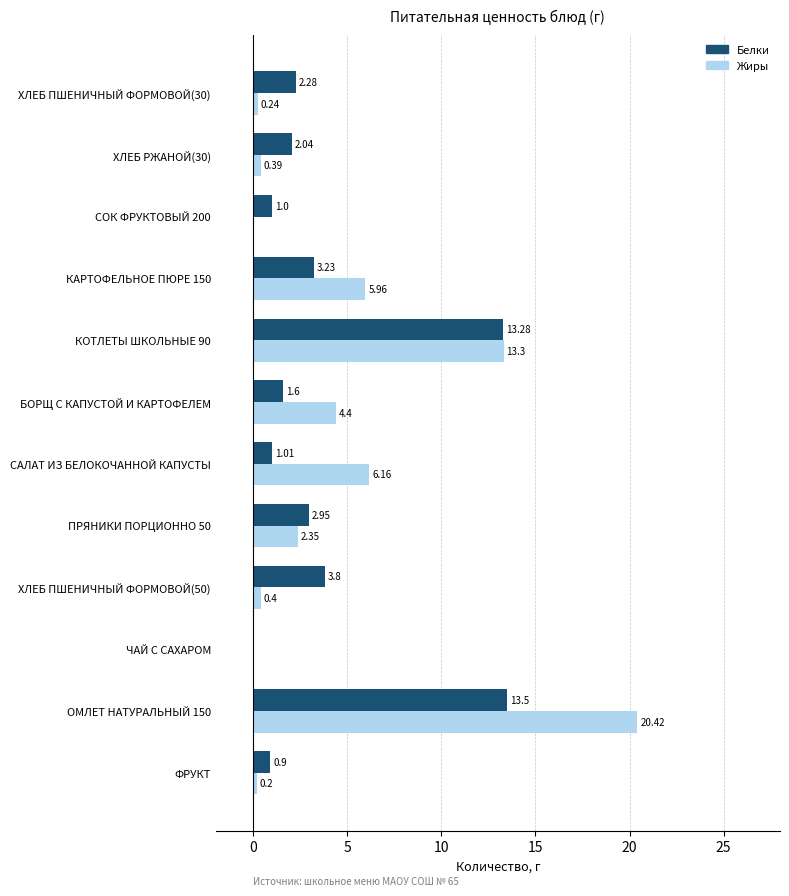

Which series changed the most between ХЛЕБ ПШЕНИЧНЫЙ ФОРМОВОЙ(50) and БОРЩ С КАПУСТОЙ И КАРТОФЕЛЕМ?

Жиры